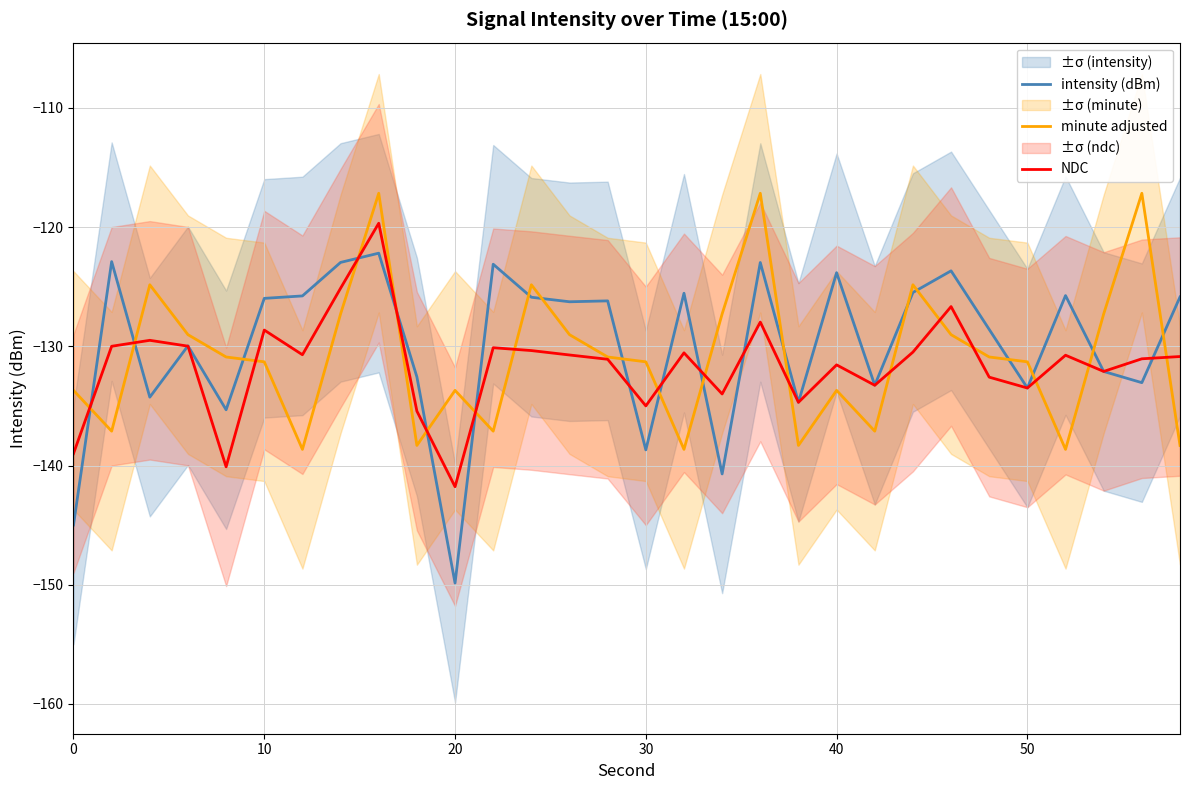

What is the lowest value of the intensity (dBm) series?

-149.9